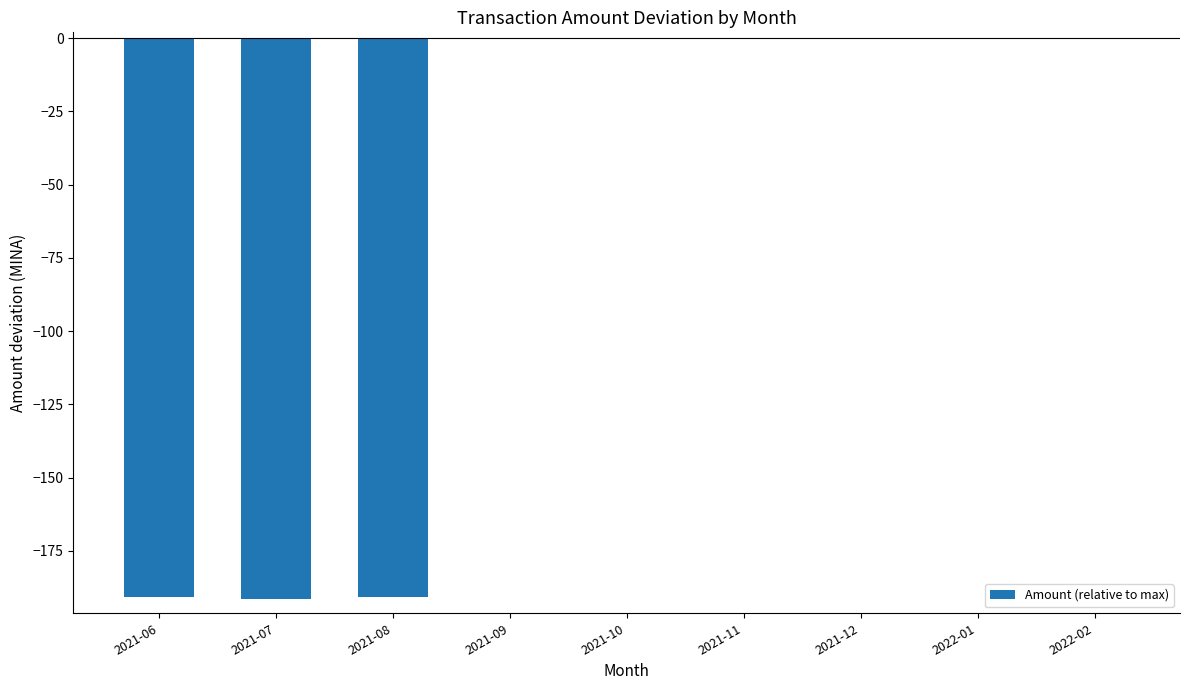

Between 2021-11 and 2022-01, which is larger?

2021-11